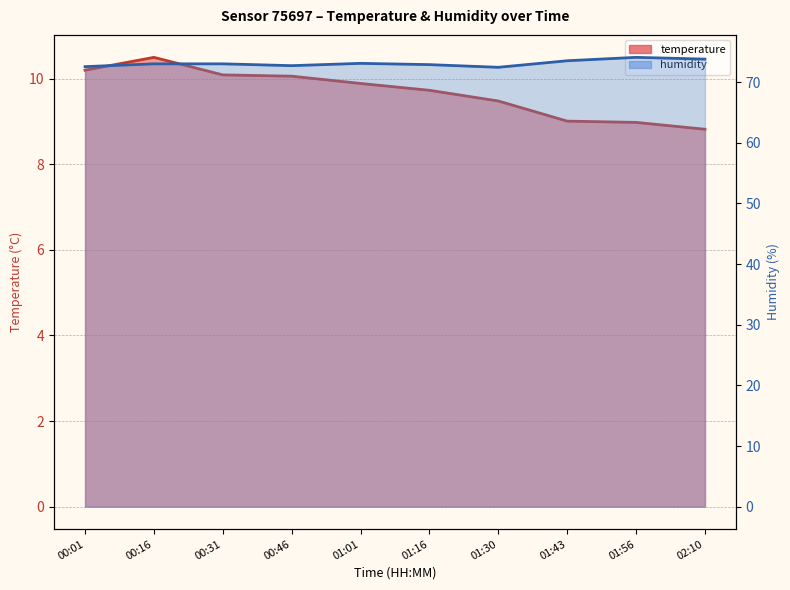

What is the label of the 7th point from the right?

00:46